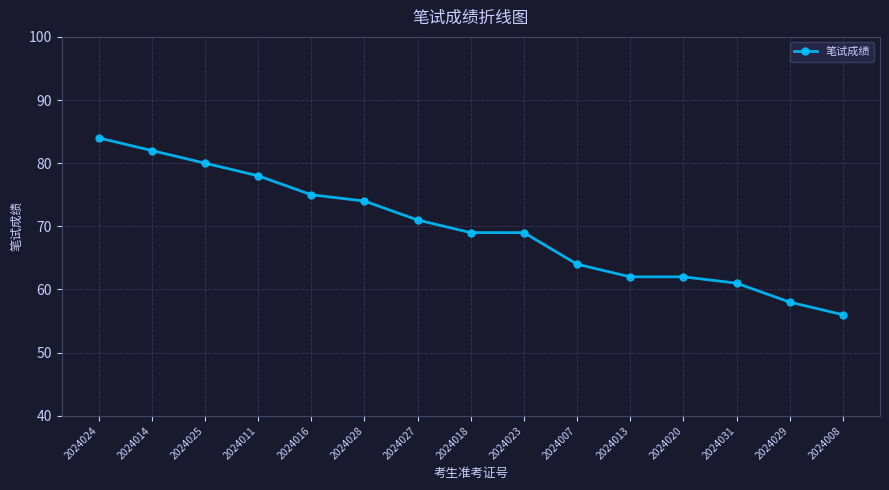

What position from the right is 2024014?

14